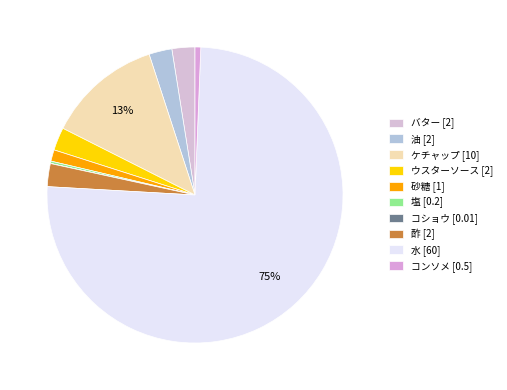

Count the number of slices in the pie.

10